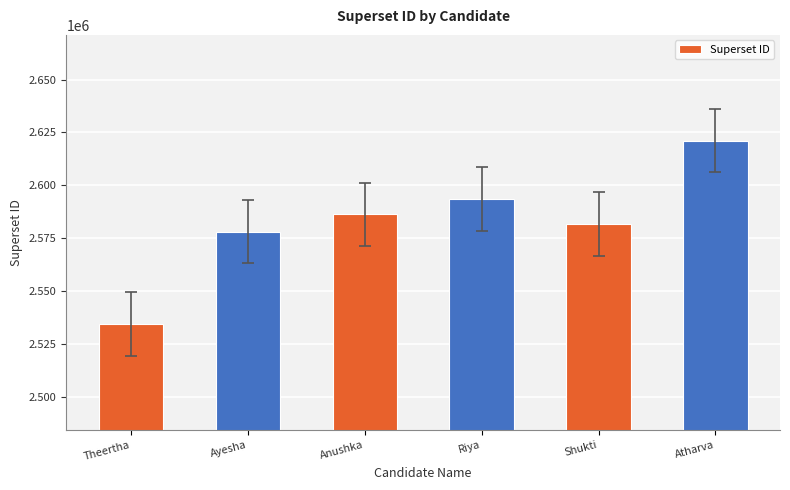

Which category has the lowest value across all series?

Theertha